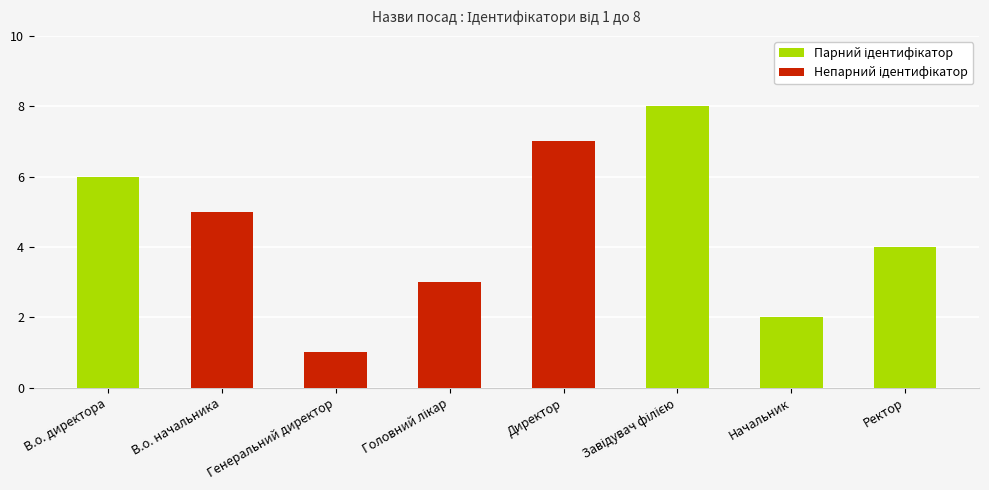

The chart shows a value of 1 at Ректор. True or false?

False